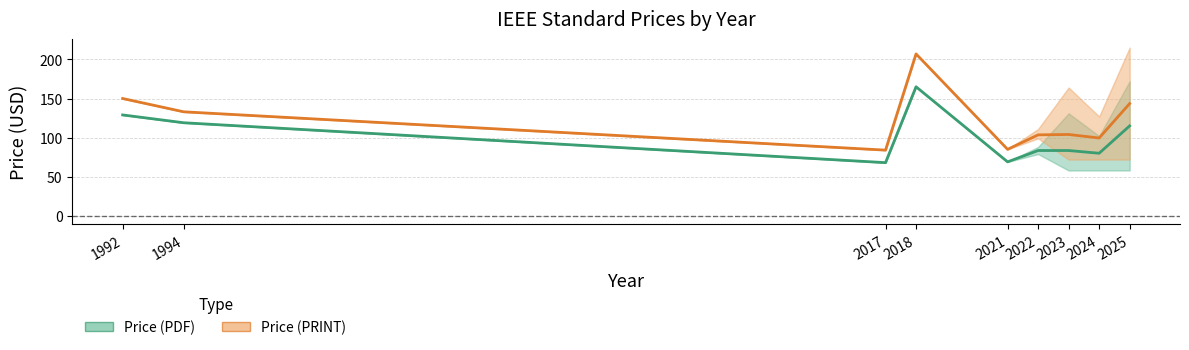

True or false: Price (PRINT) and Price (PDF) intersect in this chart.

False